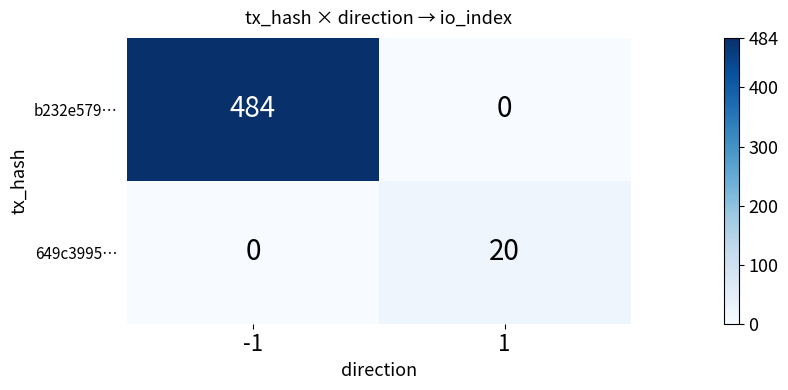

What is the spread (max minus min) of values at 1?

20